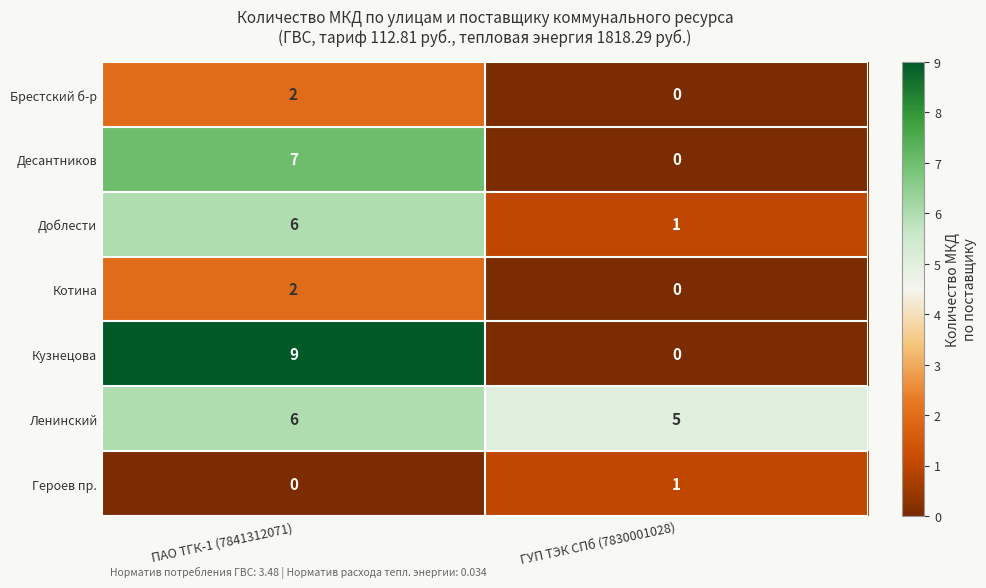

What is the difference between the Кузнецова values at ГУП ТЭК СПб (7830001028) and ПАО ТГК-1 (7841312071)?

9